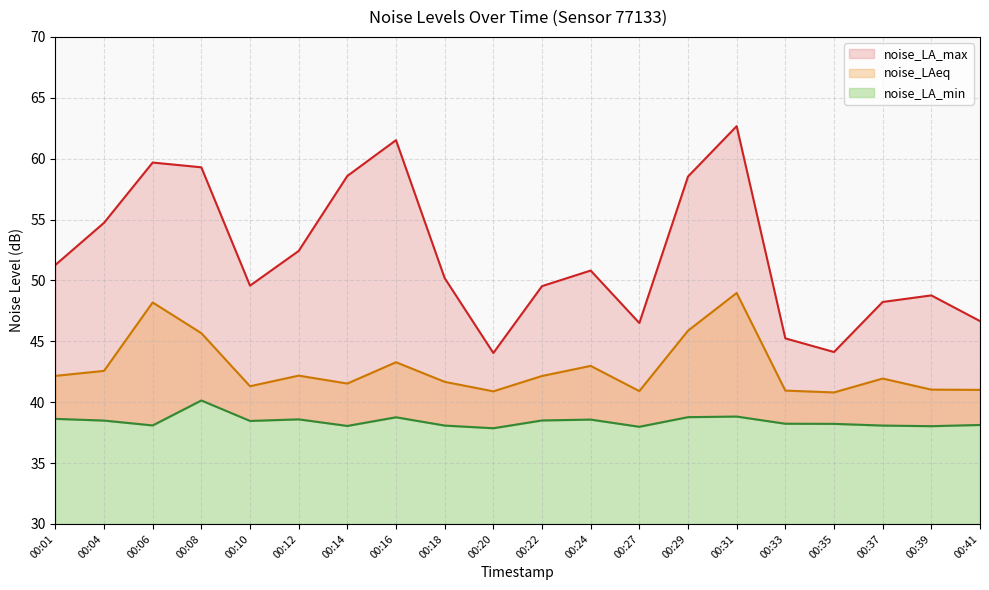

How many interior local peaks does the noise_LA_min series have?

5